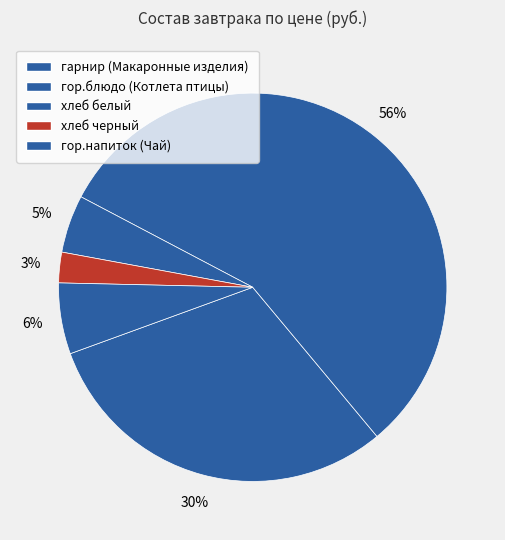

Which slice represents more than half of the pie?

гор.блюдо (Котлета птицы)